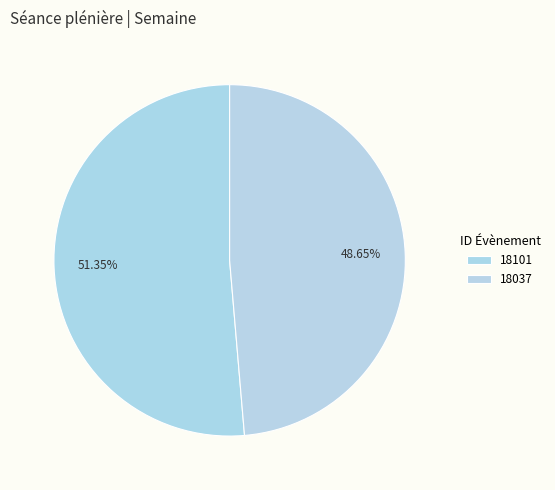

Between 18101 and 18037, which is larger?

18101